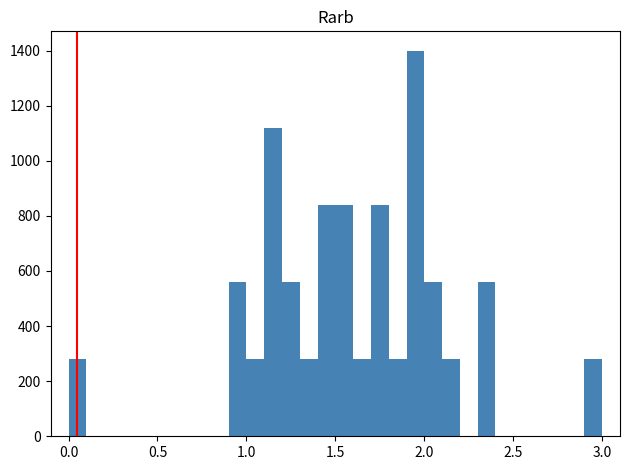

Read against the x-axis, roughly where is the centre of the tallest bar?

1.95